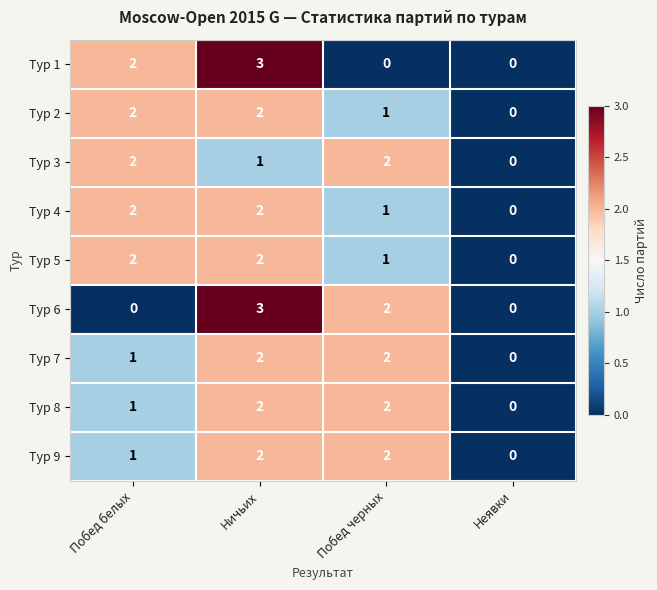

What is the sum of all Тур 9 values?

5